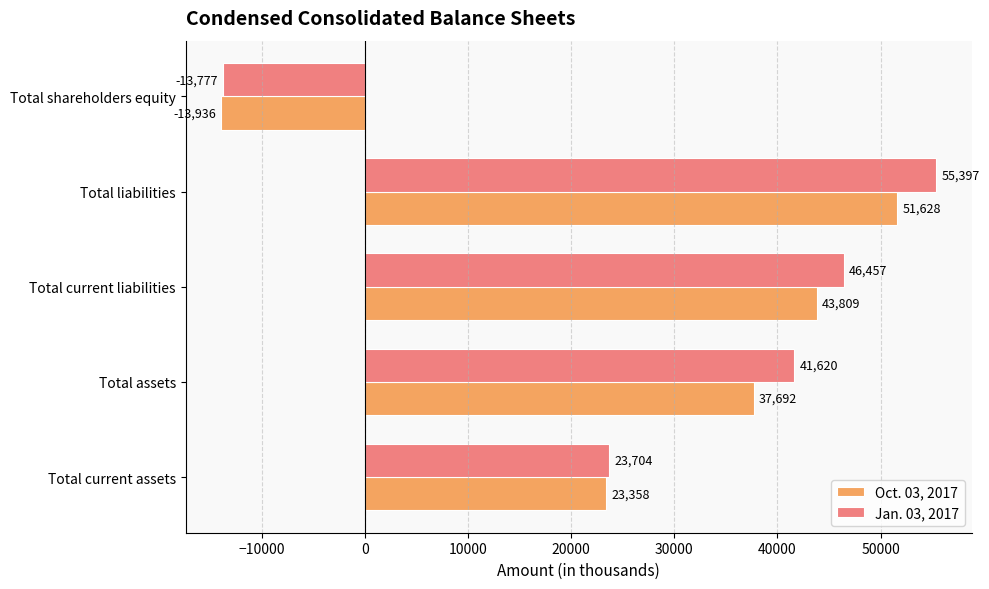

Is the value of Jan. 03, 2017 at Total current assets greater than the value of Oct. 03, 2017 at Total liabilities?

No